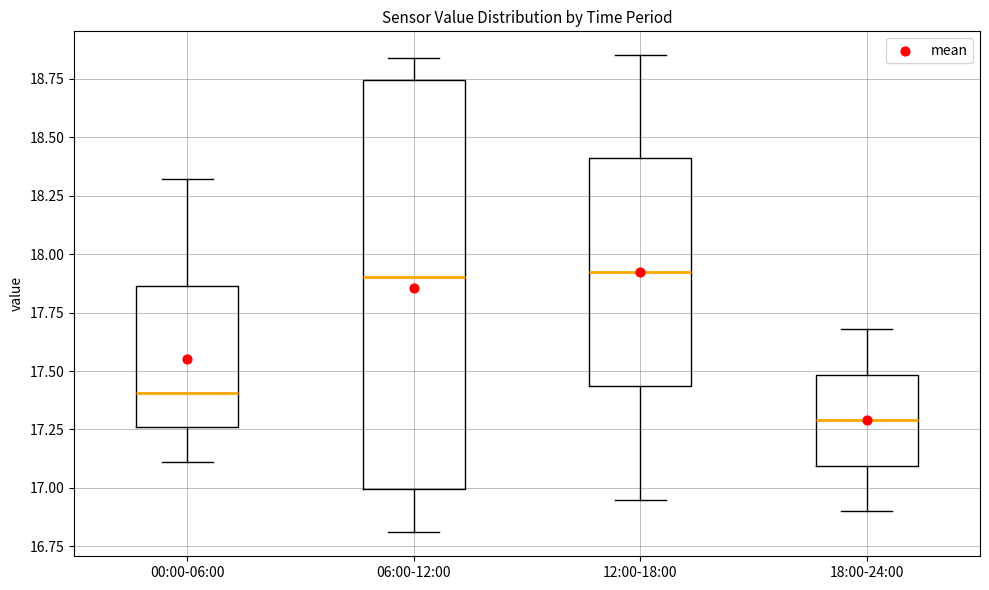

Where does the median line of the box for 06:00-12:00 sit on the y-axis? The values are not printed on the chart, so give them approximately, as read against the axis.

17.90